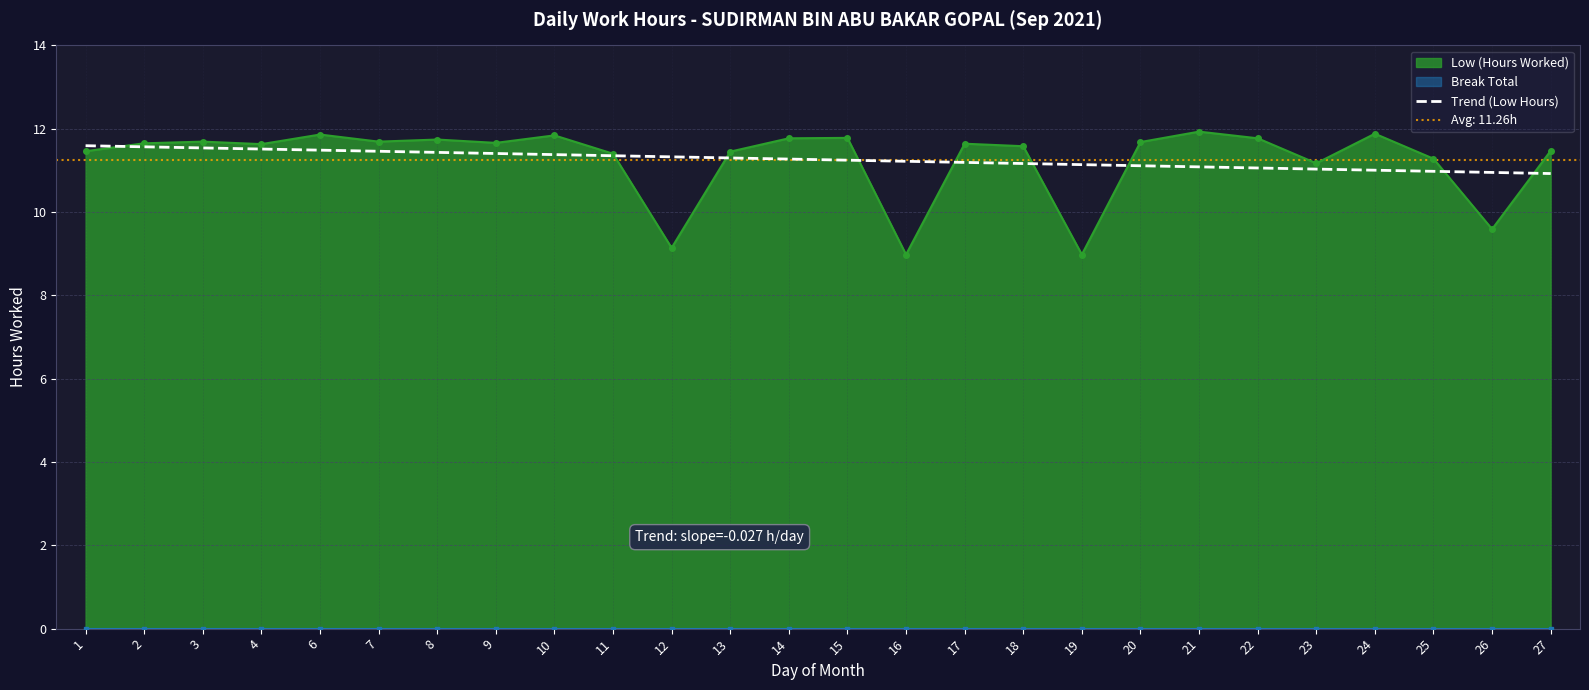

Between 22 and 27, which is larger?

22